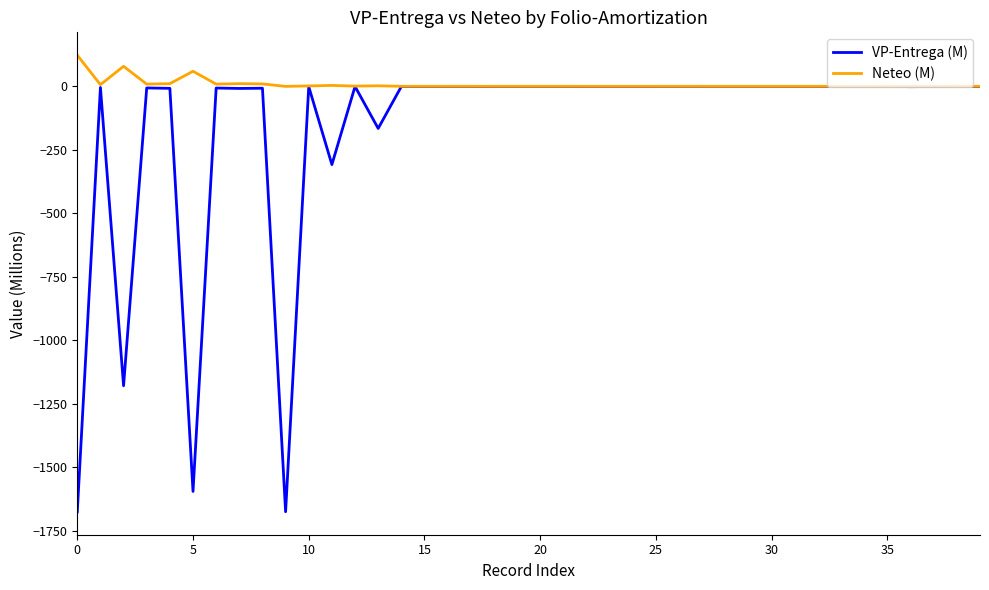

What is the greatest value displayed?

122.6